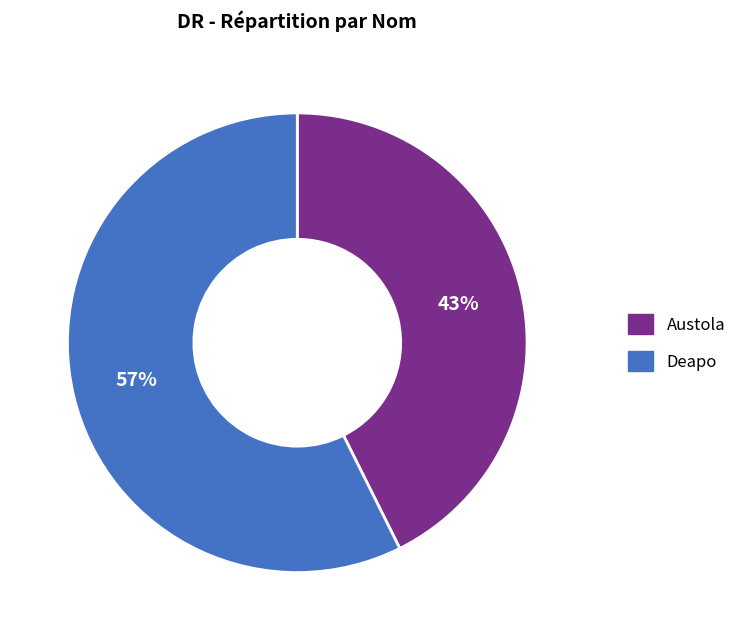

How many segments does this pie chart have?

2